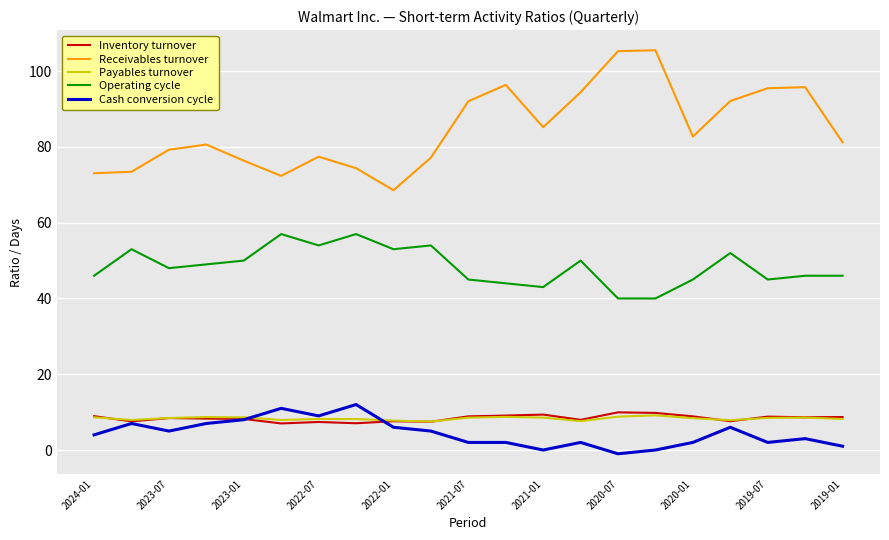

What is the difference between the maximum and minimum values in the Operating cycle series?

17.0